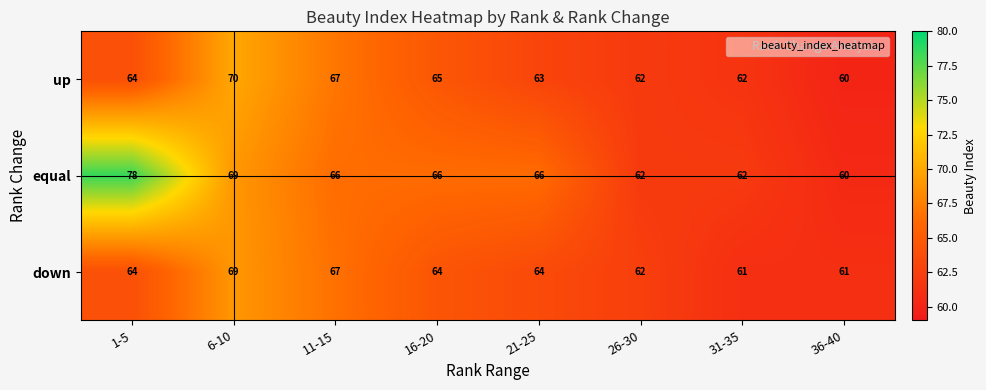

What is the spread (max minus min) of values at 1-5?

14